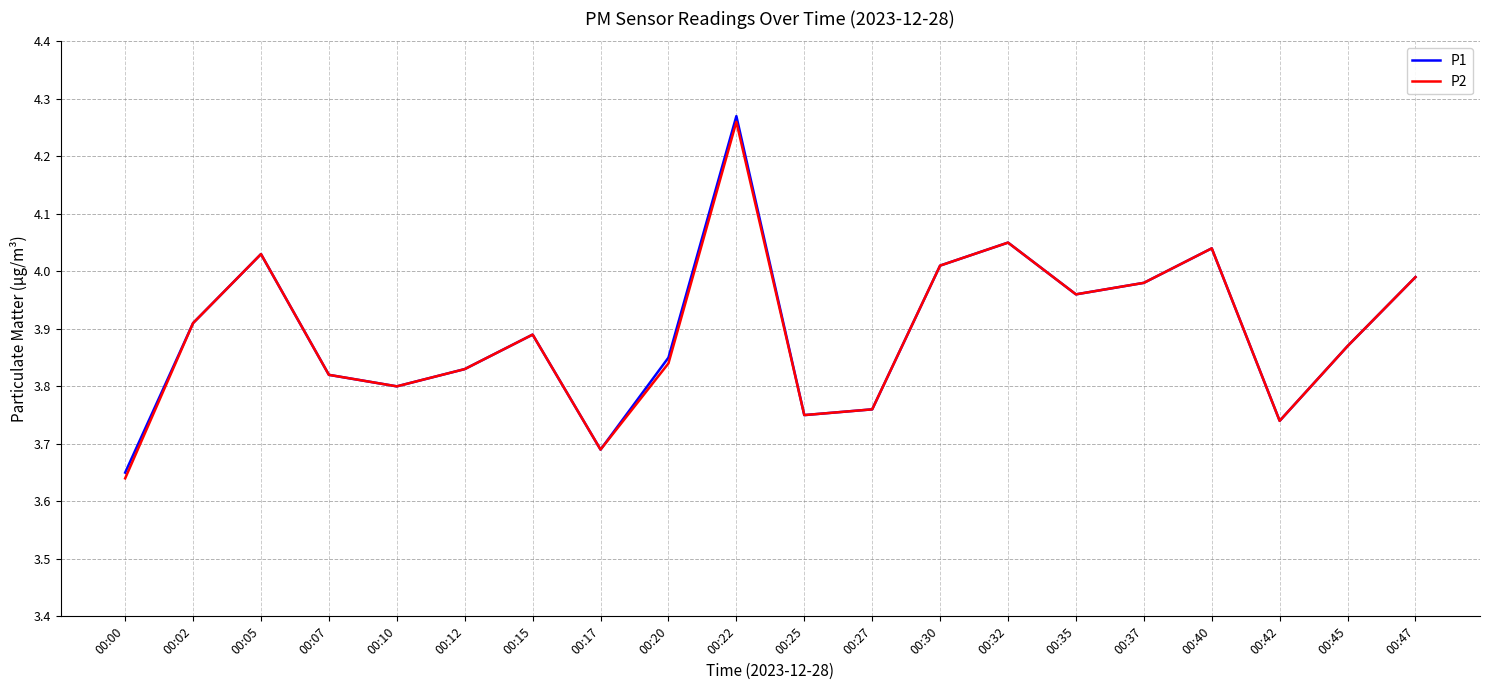

At how many categories does at least one series exceed 4?

5